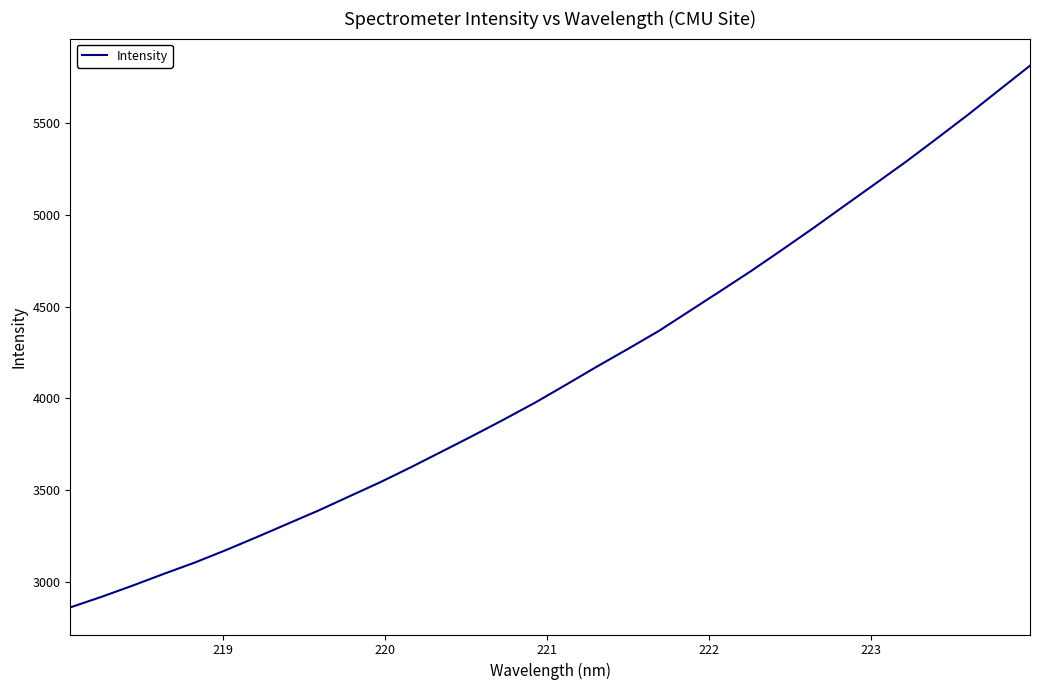

What is the difference between the maximum and minimum values?

2955.6